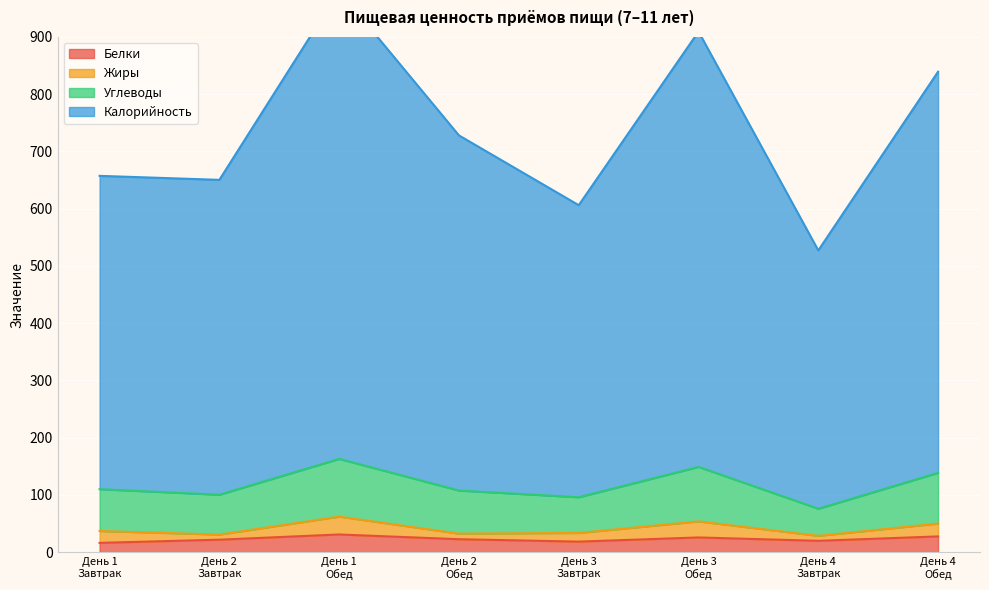

At which category does the chart reach its minimum across all series?

День 1
Завтрак